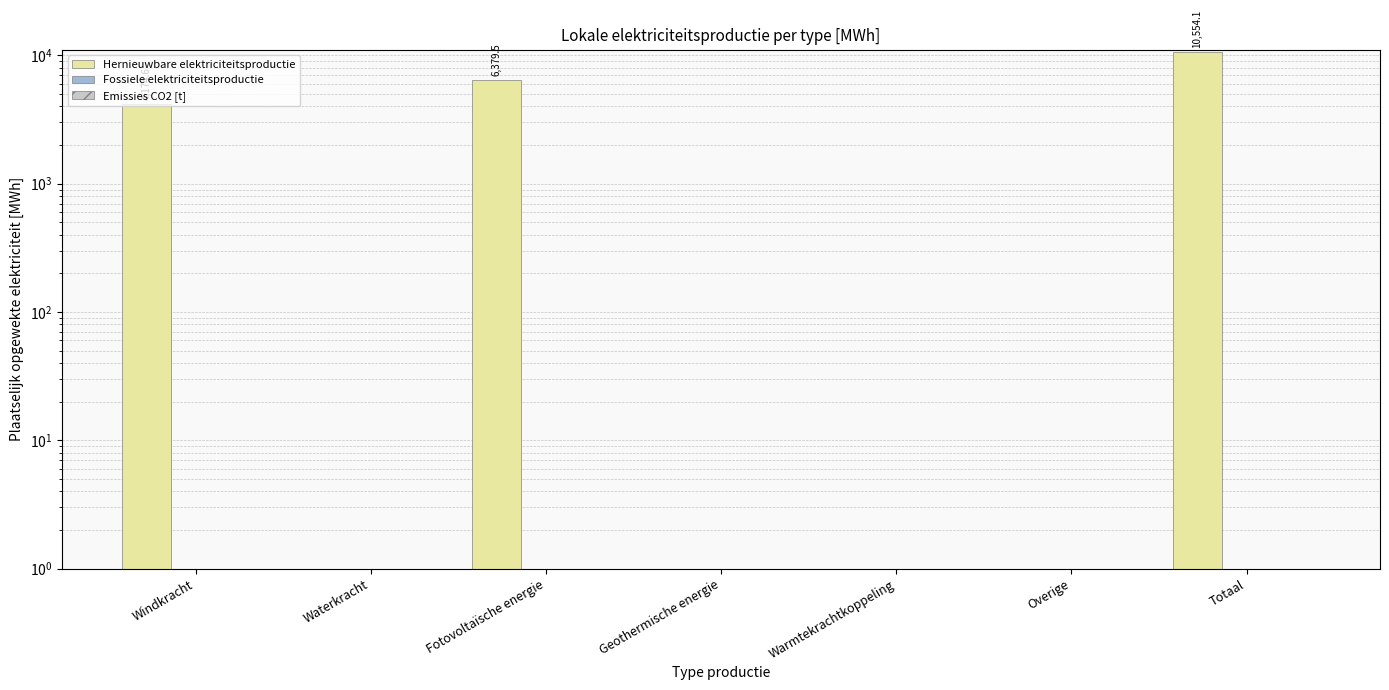

True or false: Emissies CO2 [t] has a value of 0.0 at Geothermische energie.

True